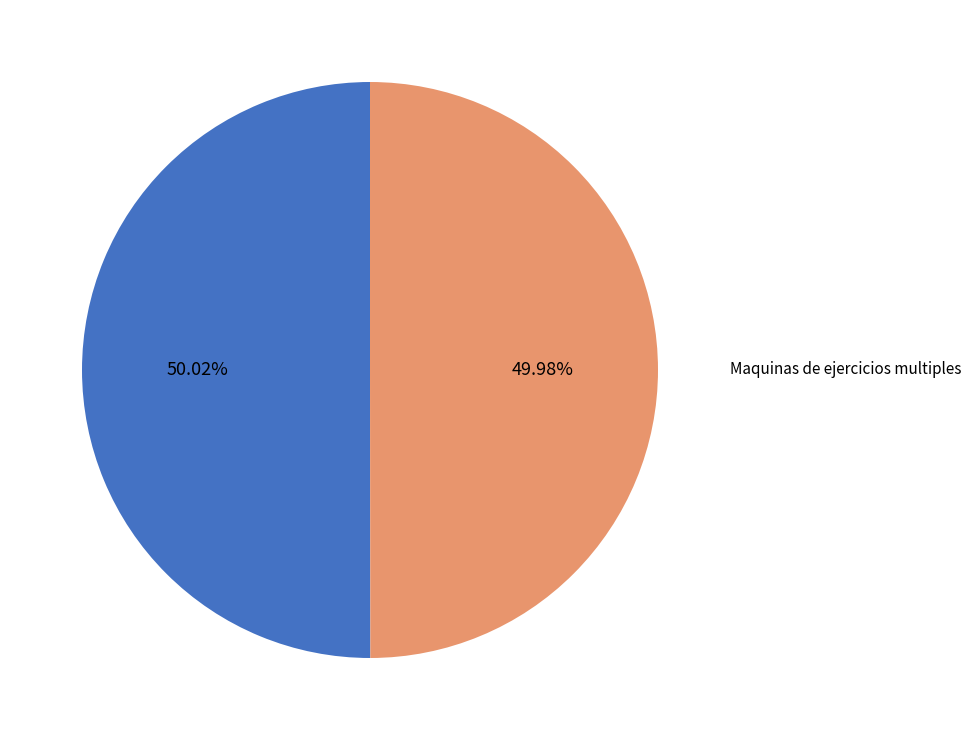

To the nearest percent, what is the average slice percentage?

50%